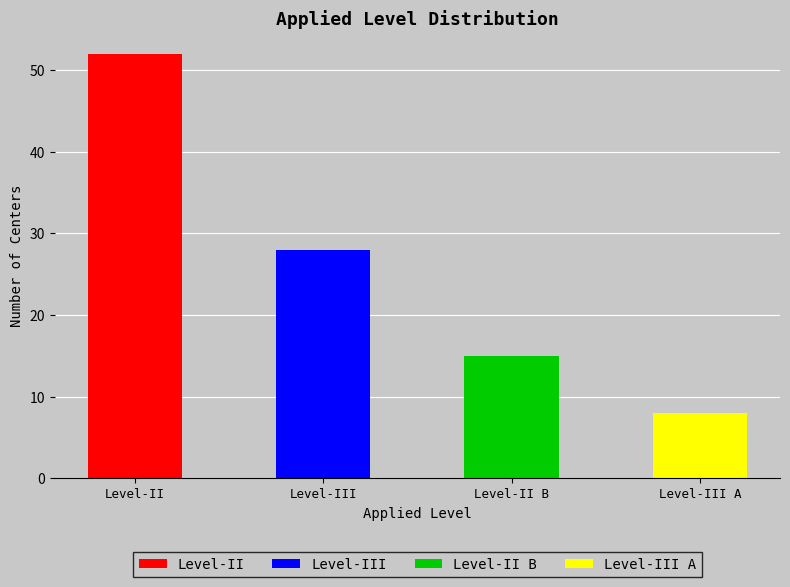

Is the value of Level-III A at 2015 greater than the value of Level-II B at 2018?

No